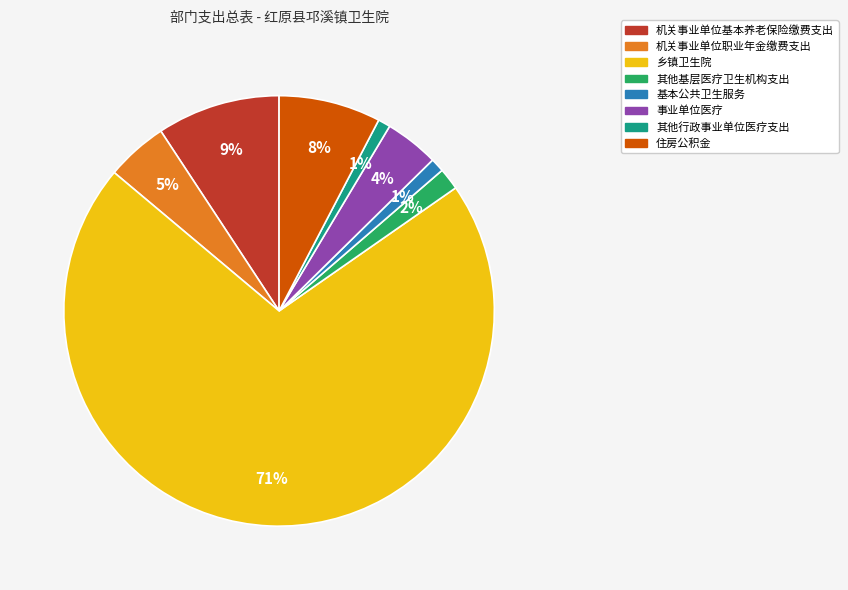

To the nearest percent, what is the combined percentage of 其他基层医疗卫生机构支出 and 基本公共卫生服务?

3%